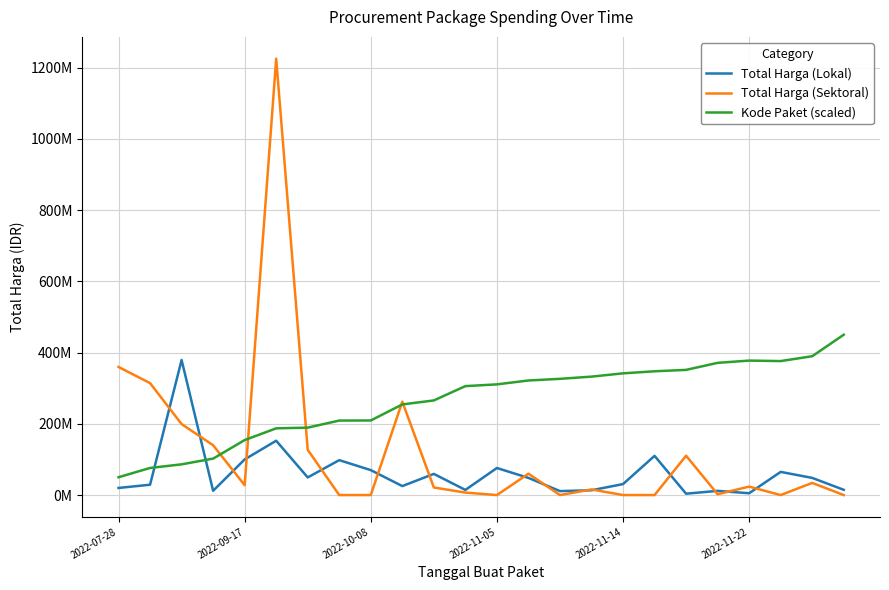

Is this an area chart (filled region under the line)?

No